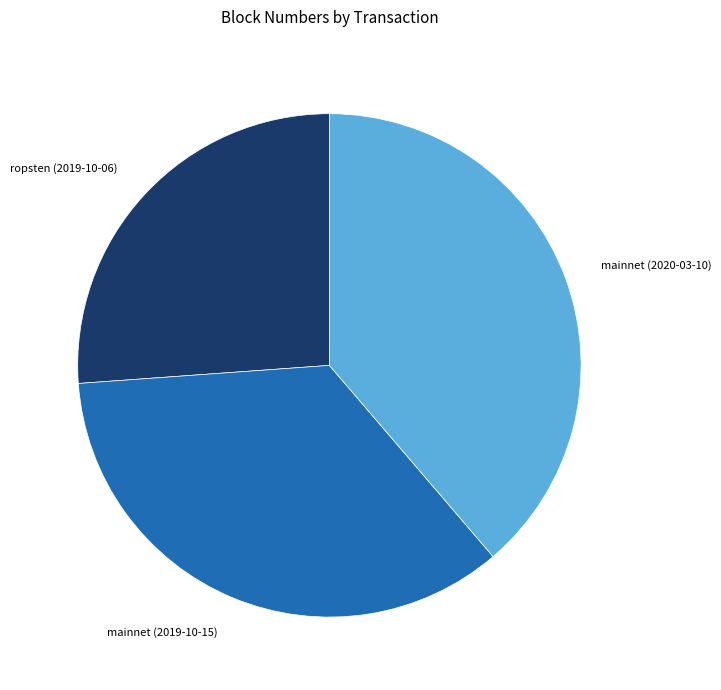

The mainnet (2020-03-10) slice represents 39% of the pie. True or false?

True